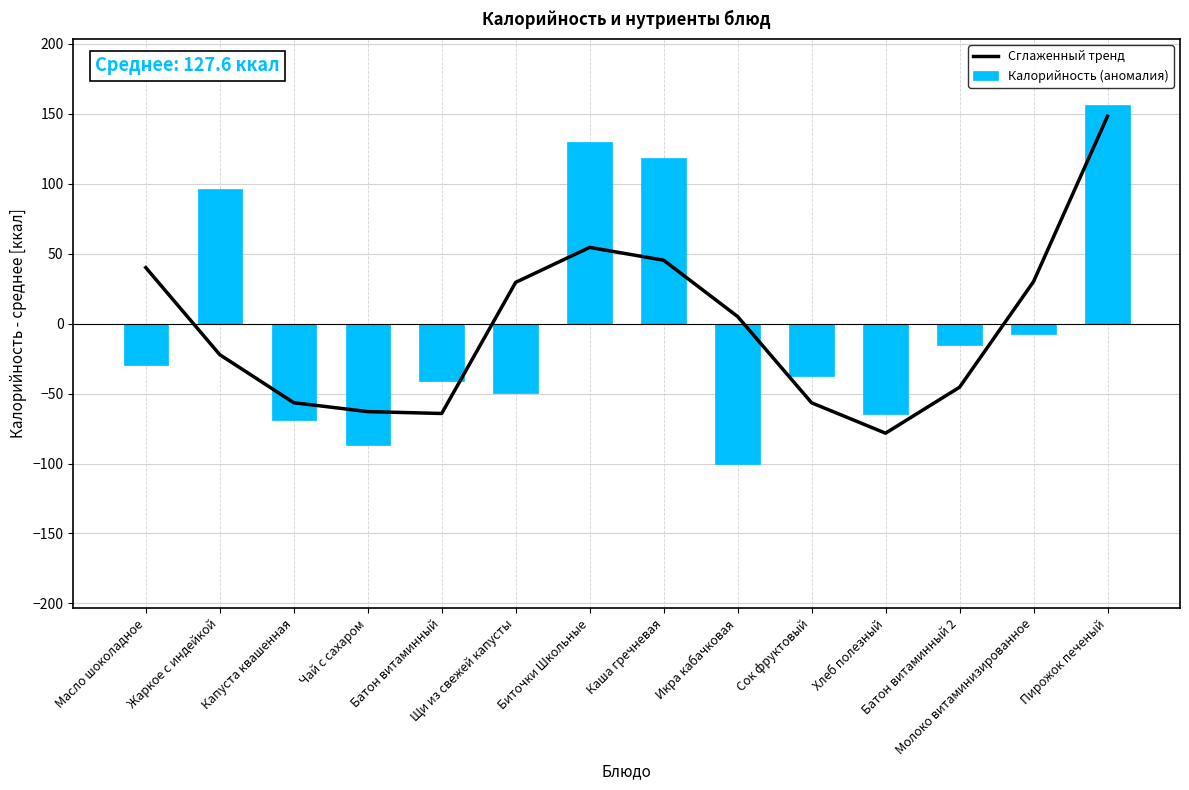

How many distinct data groups are displayed?

2